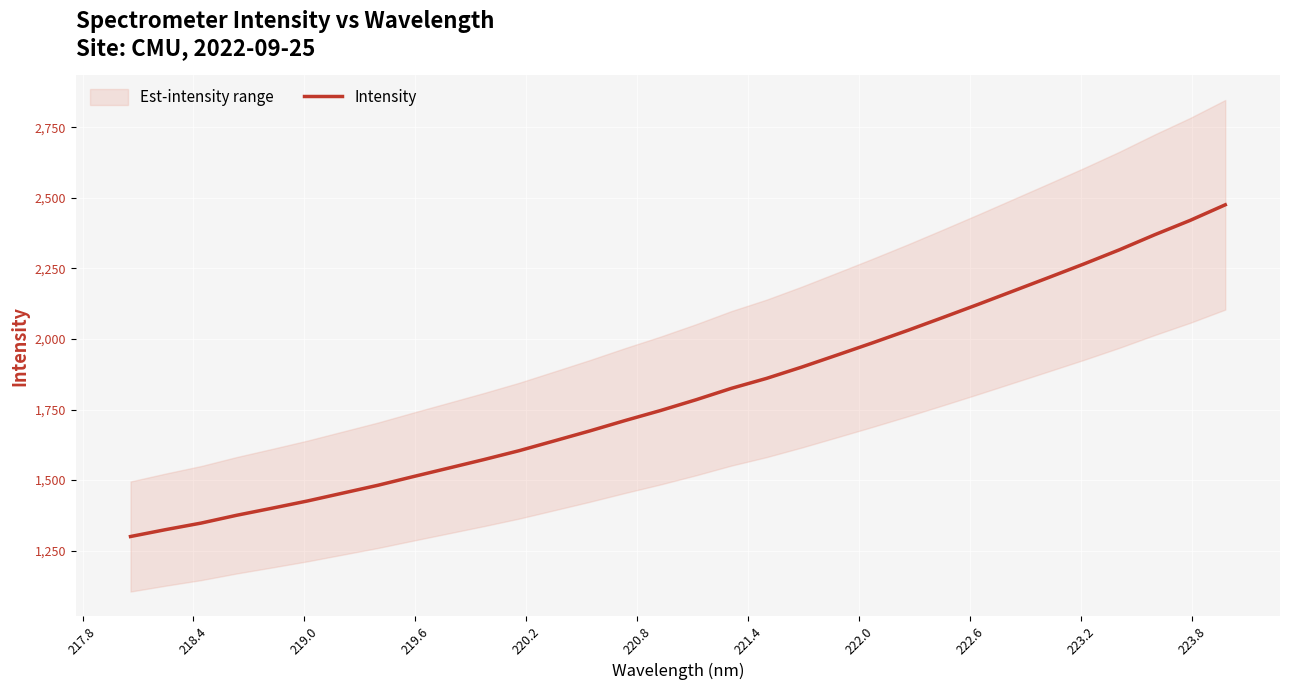

How many values are below 1784?

16